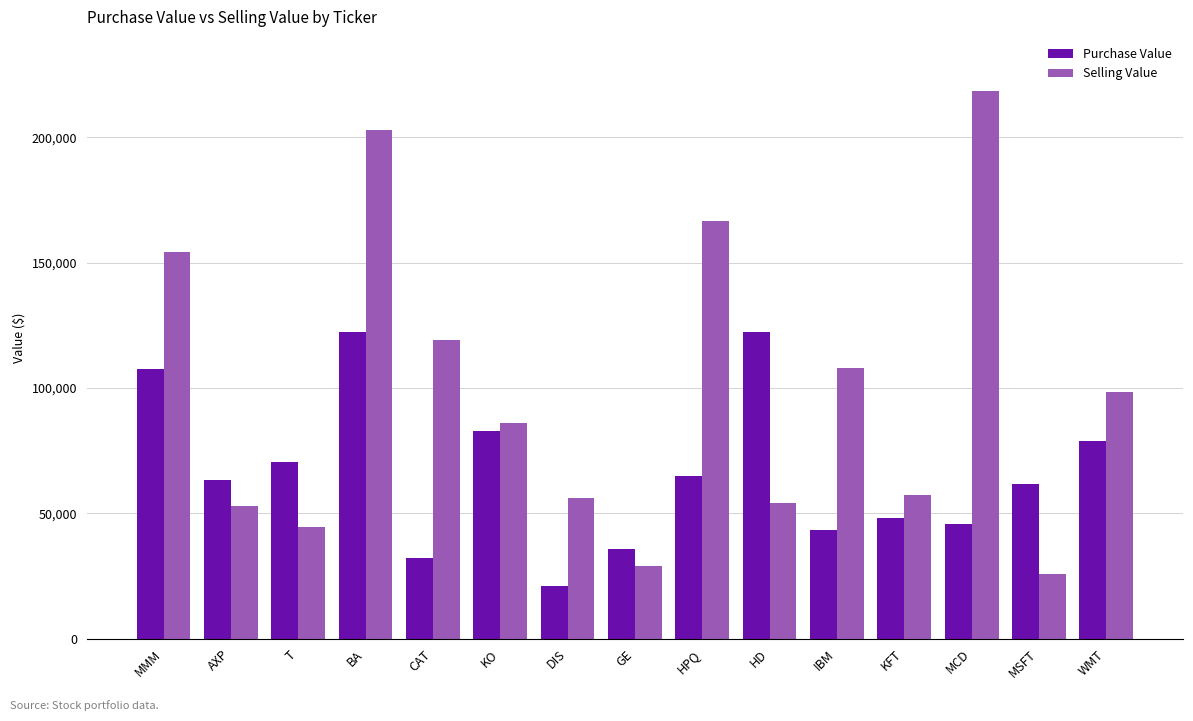

What is the average value of the Purchase Value series?

66666.6